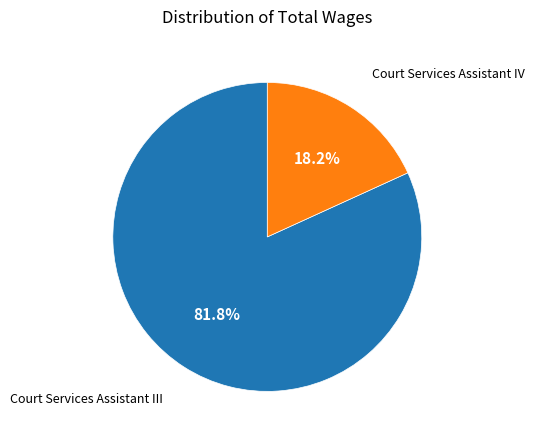

Is there a majority slice in this chart?

Yes